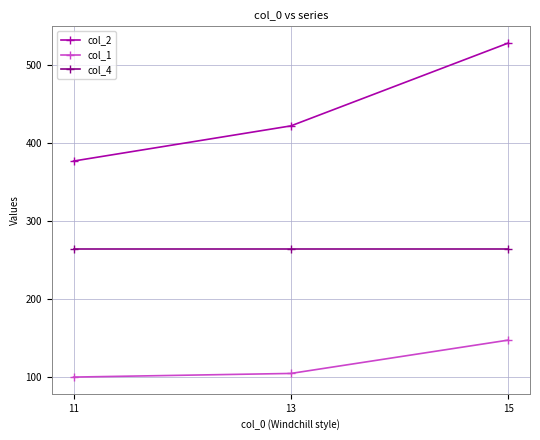

Is the value of col_2 at 11 greater than the value of col_1 at 15?

Yes